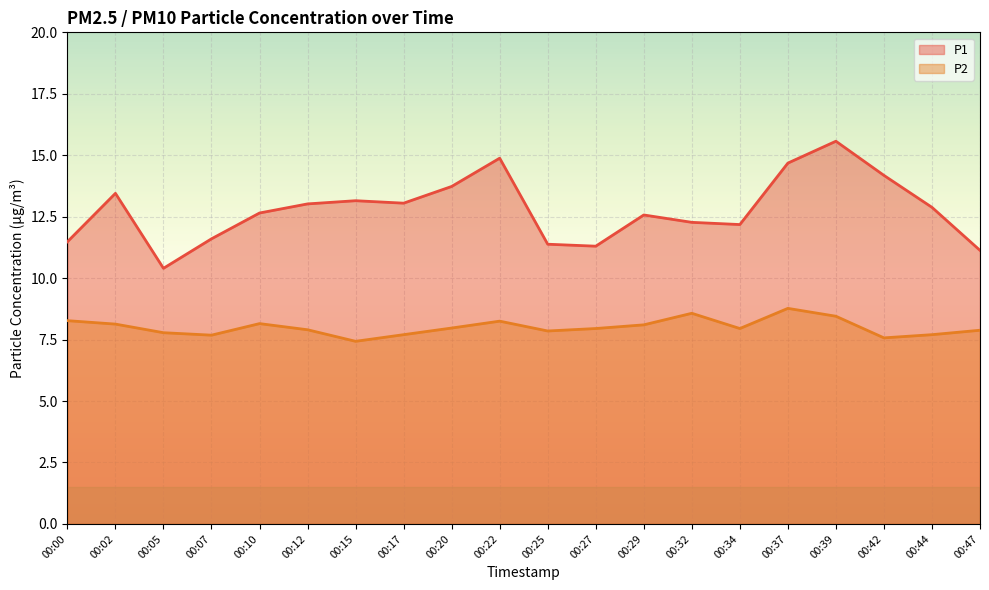

At which label is P1 closest to 12?

00:34